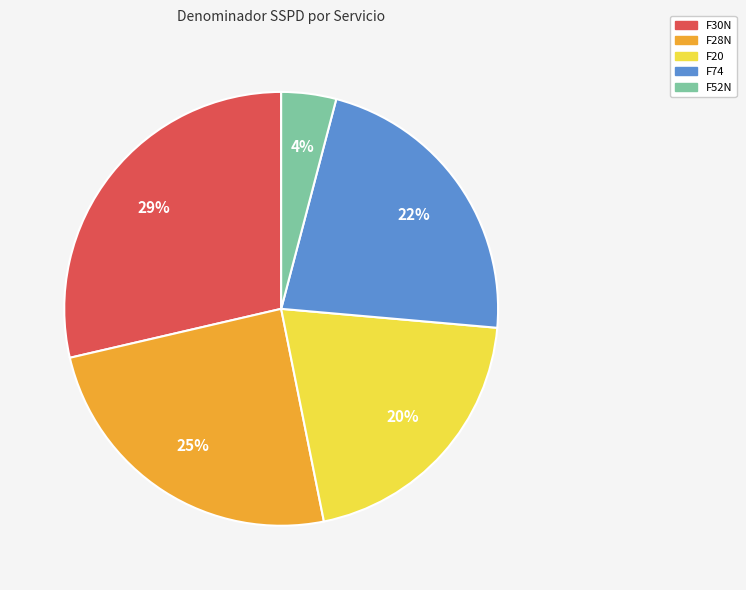

Is it true that F28N is 25% of the pie?

True